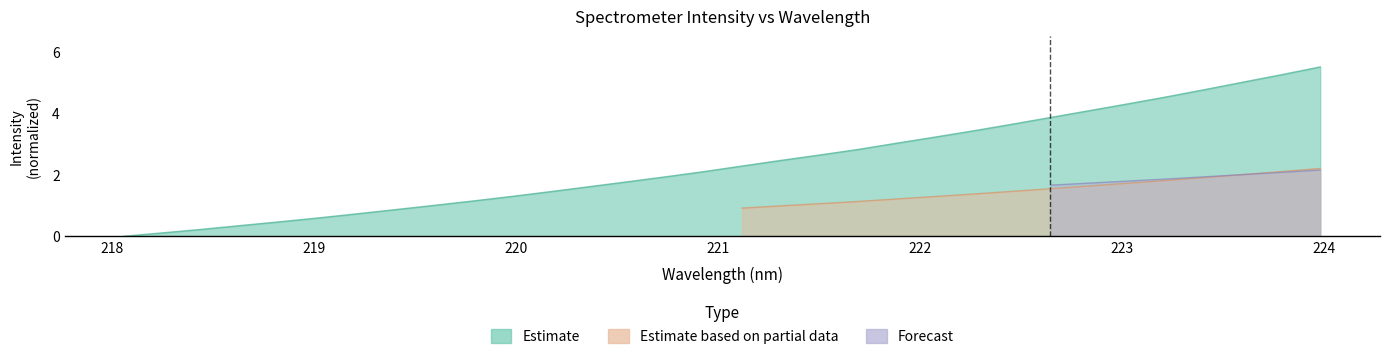

What is the label of the 15th point from the right?

221.3083